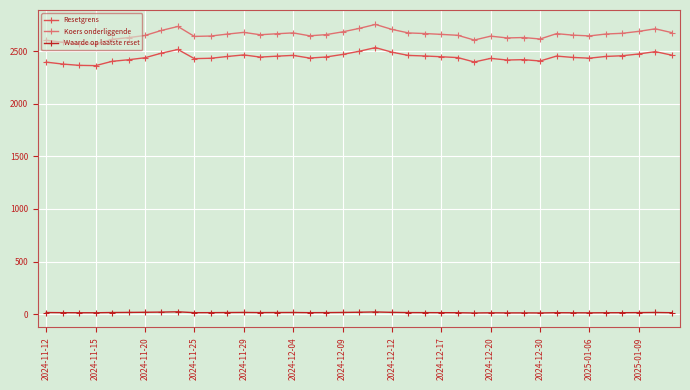

What is the value of the Koers onderliggende point at the 25th from the left?

2662.0